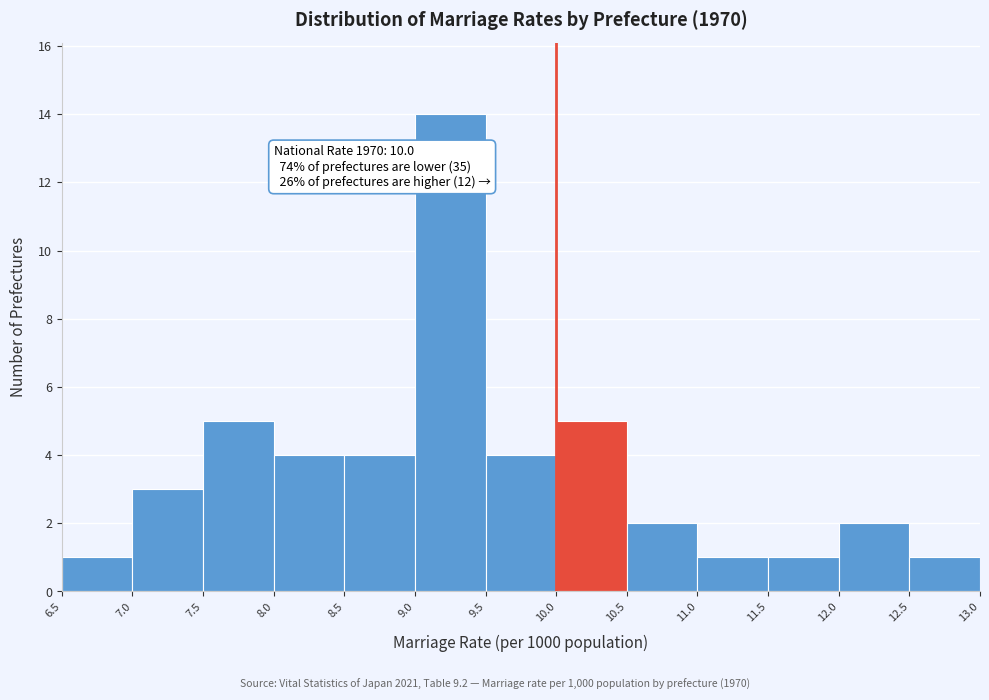

Which range on the x-axis has the tallest bar?

9.0 to 9.5